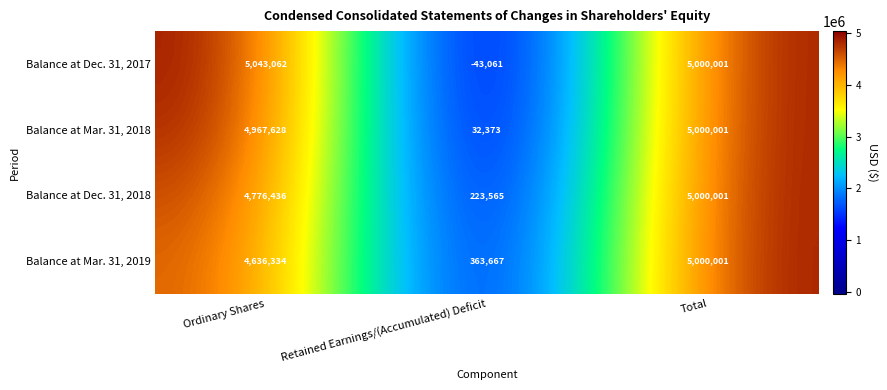

Is the value of Balance at Dec. 31, 2017 at Ordinary Shares greater than the value of Balance at Mar. 31, 2019 at Retained Earnings/(Accumulated) Deficit?

Yes